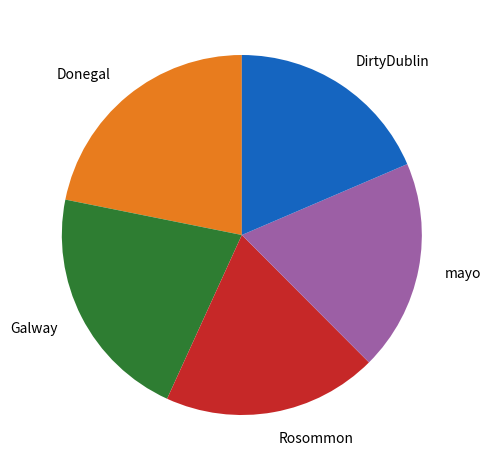

What is the ratio of the value at DirtyDublin to the value at Rosommon?

1.0